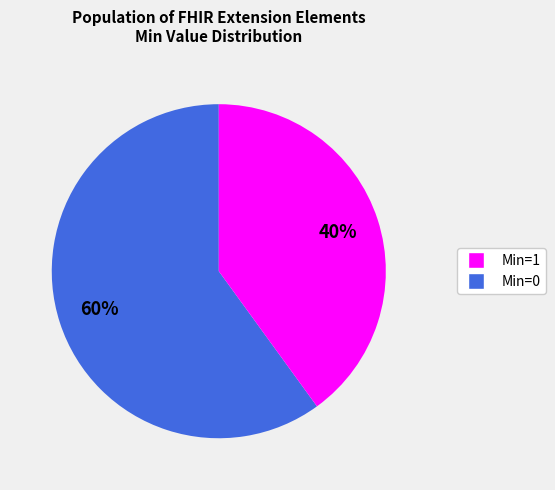

Does any single category account for the majority?

Yes